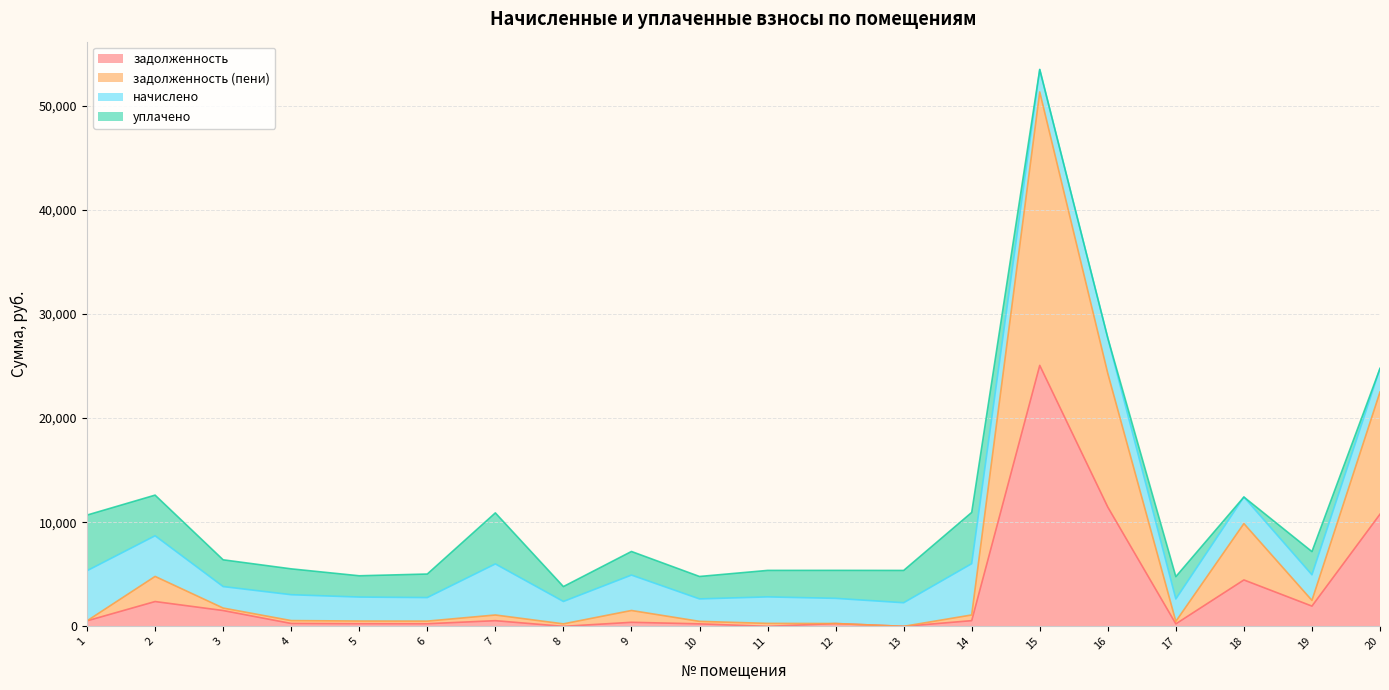

What is the maximum value for задолженность?

25052.3